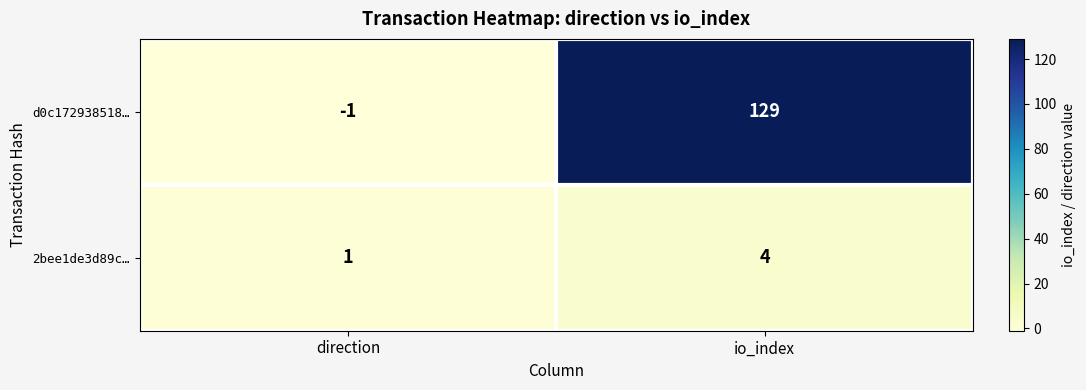

What is the sum of the d0c172938518… values at io_index and direction?

128